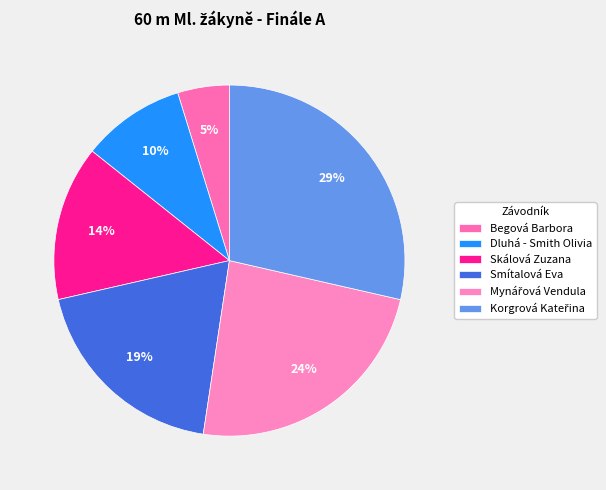

Count the number of slices in the pie.

6